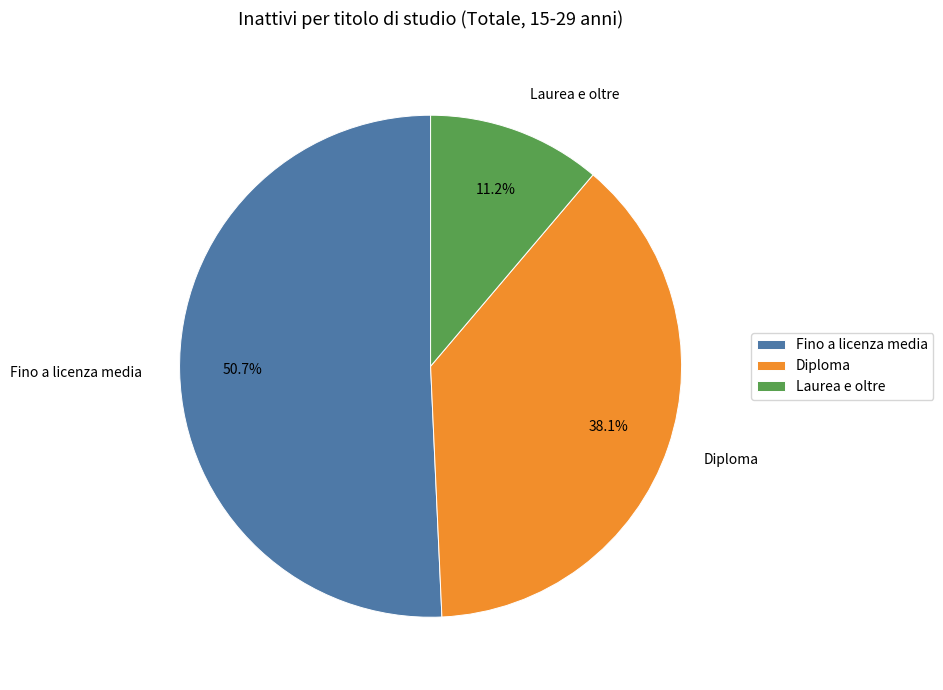

Between Fino a licenza media and Diploma, which is larger?

Fino a licenza media